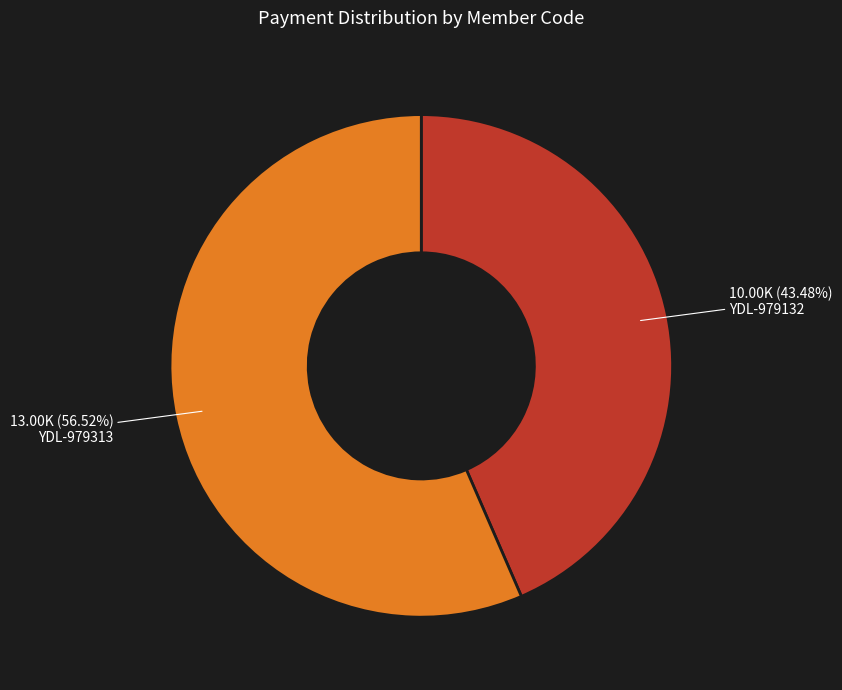

Is there any slice that represents more than half of the pie?

Yes